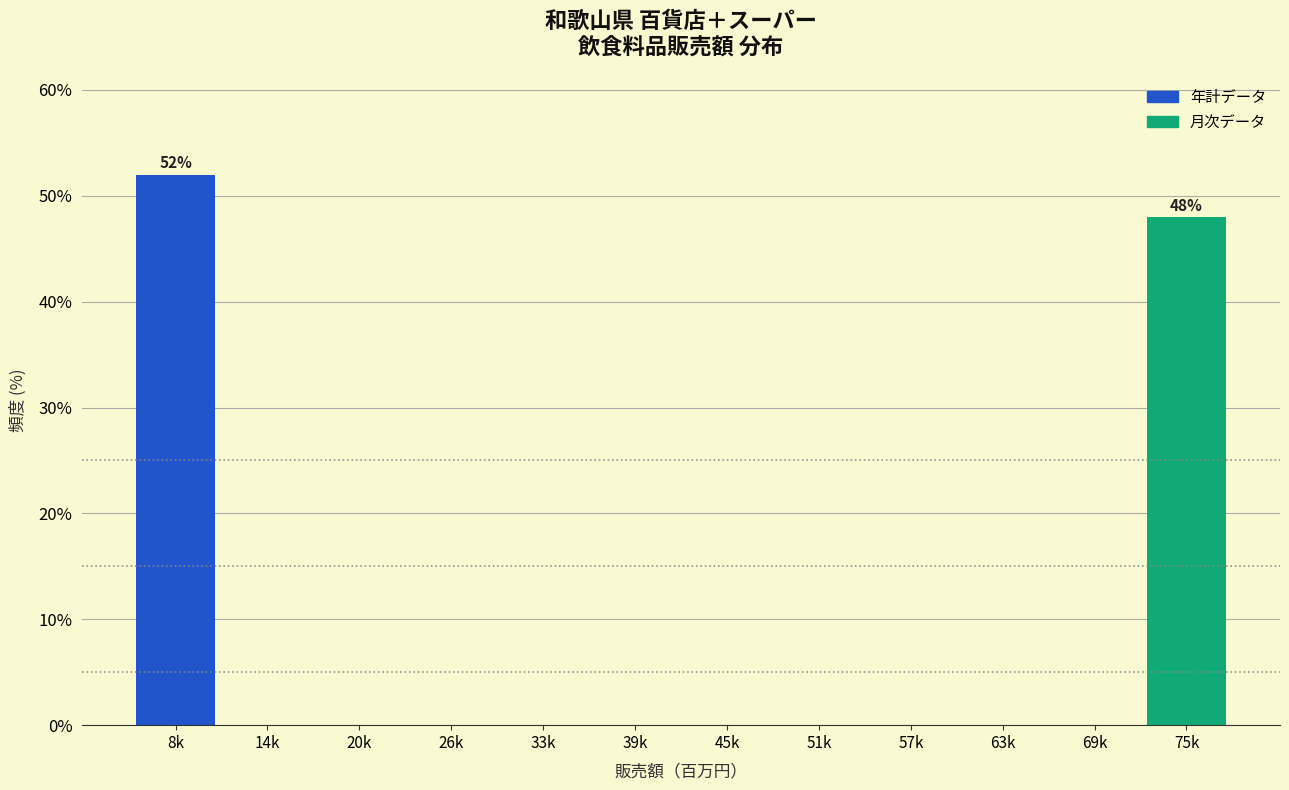

Reading left to right, transcribe all the data shown in this chart.

8k=52	14k=0	20k=0	26k=0	33k=0	39k=0	45k=0	51k=0	57k=0	63k=0	69k=0	75k=48